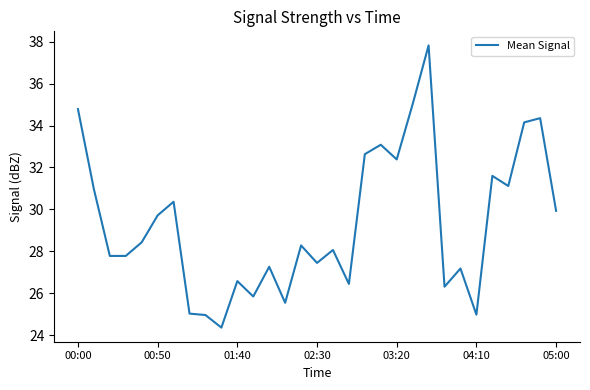

What is the smallest value displayed?

24.4